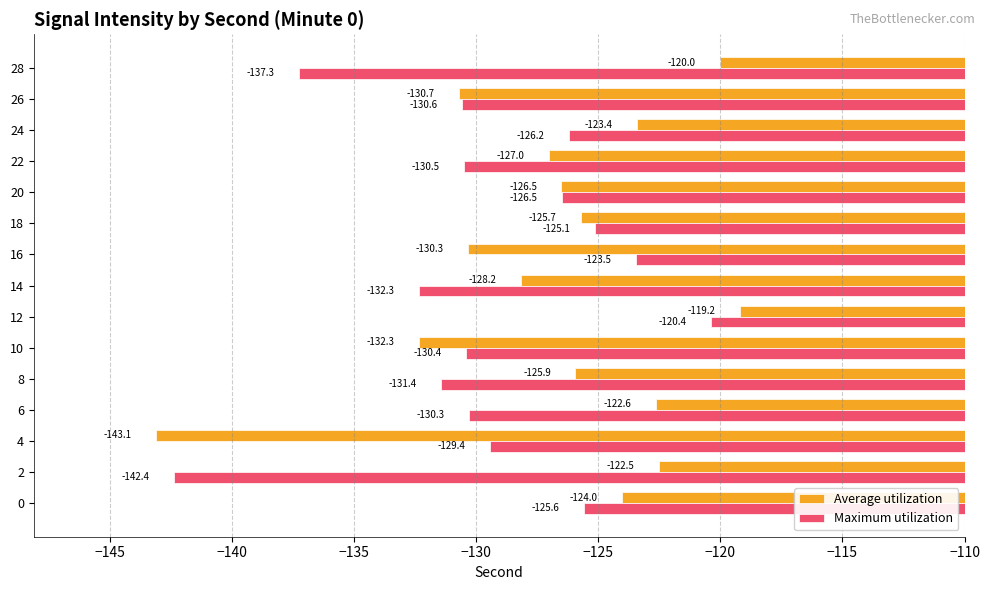

At which label is Average utilization closest to -131?

26